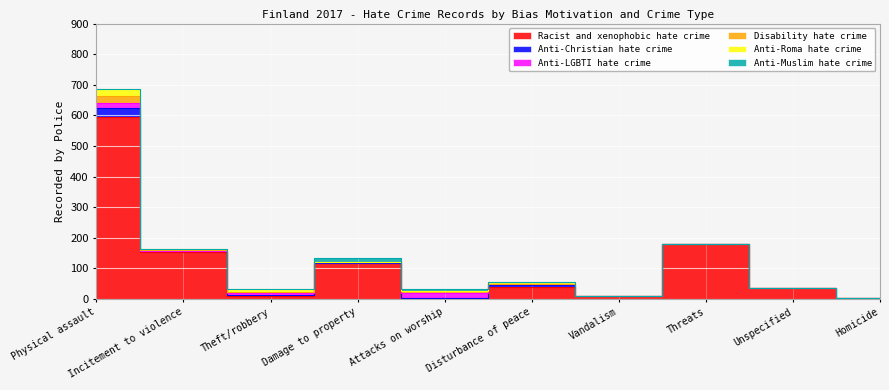

What is the average value of the Anti-Muslim hate crime series?

2